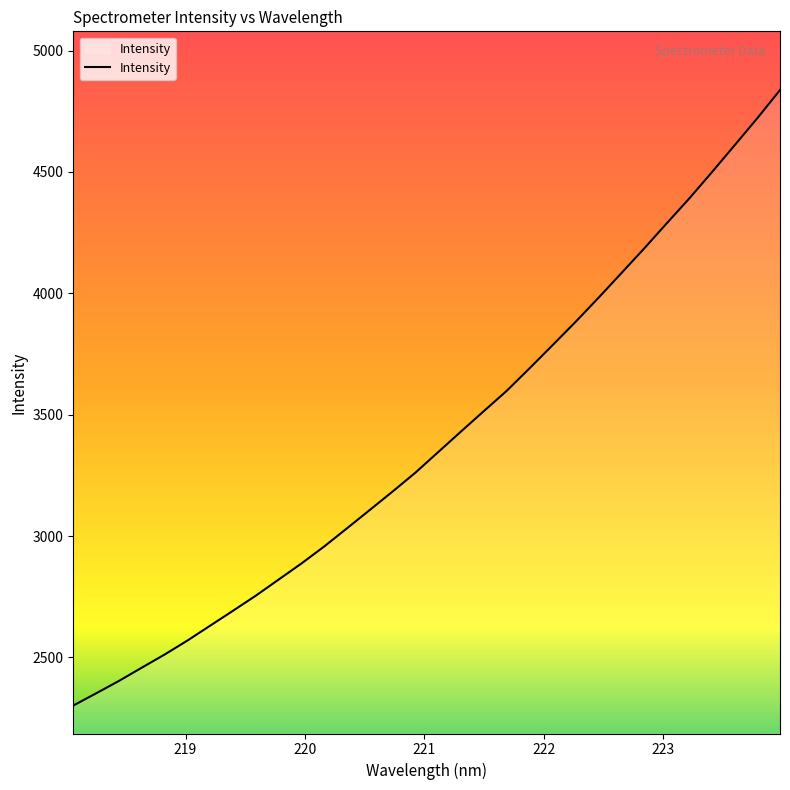

What is the maximum value shown in the chart?

4837.4